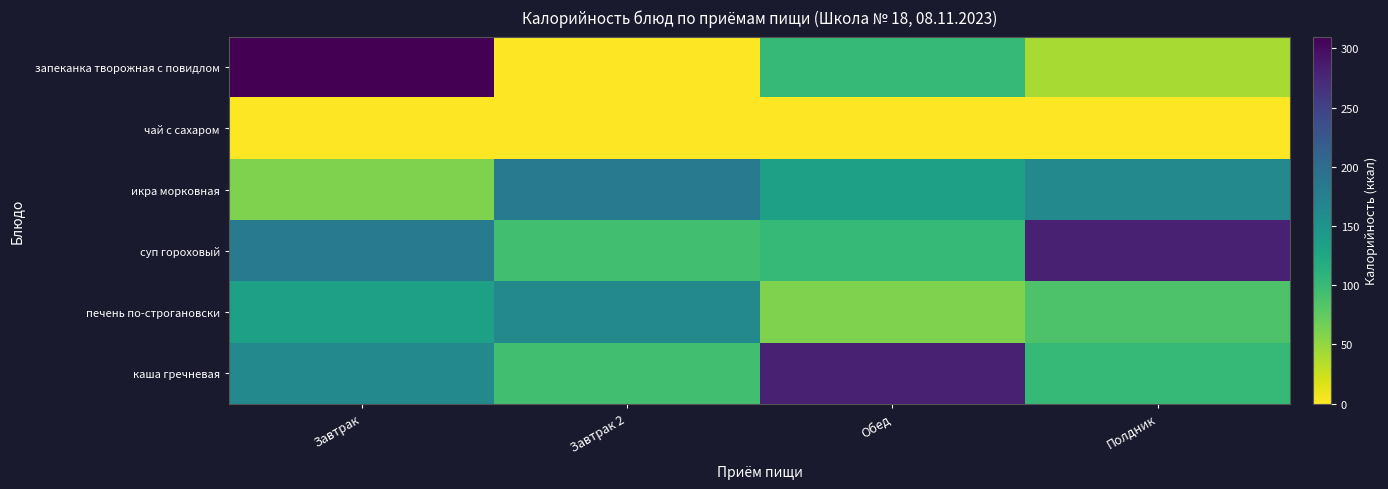

Between Завтрак 2 and Обед, which is larger?

Обед